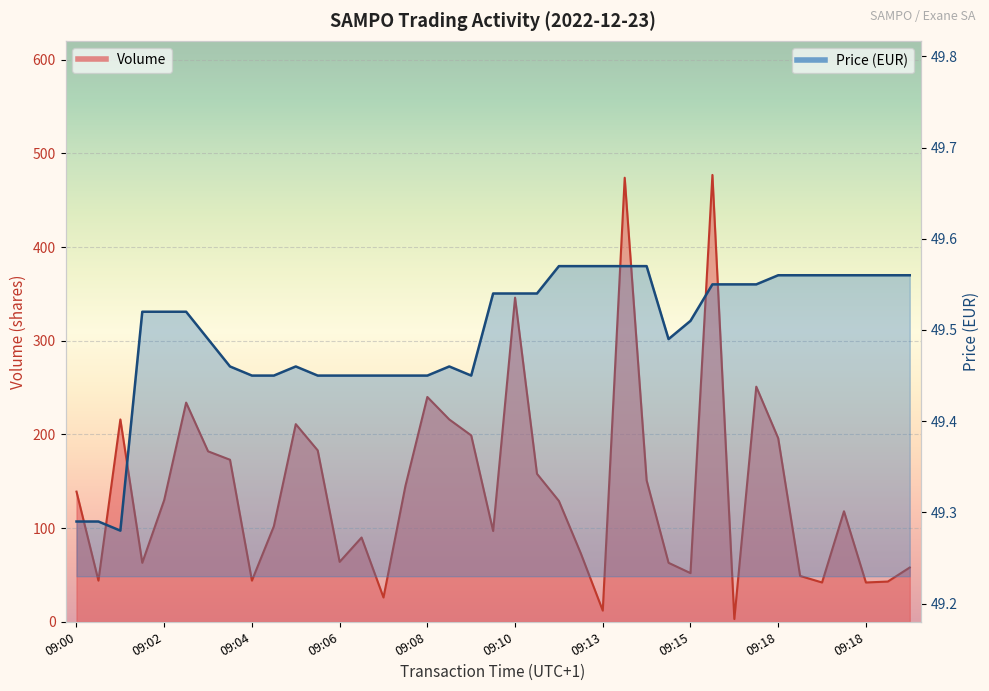

What is the spread (max minus min) of values at 09:13?

79.4